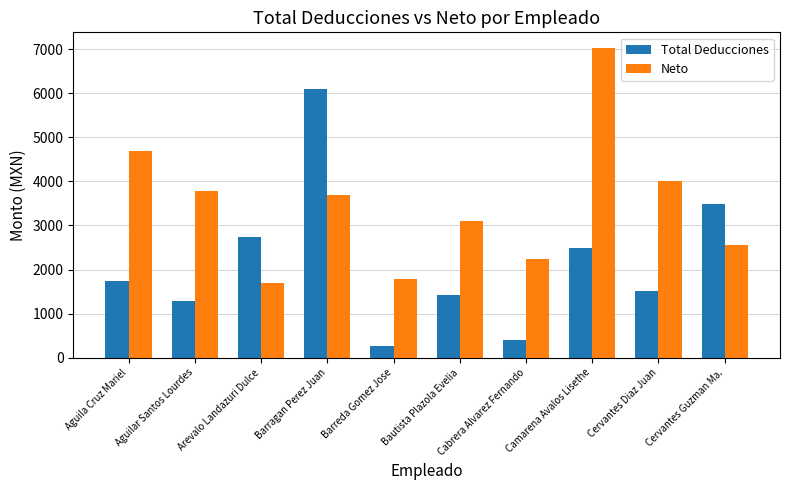

Which series changed the most between Bautista Plazola Evelia and Camarena Avalos Lisethe?

Neto